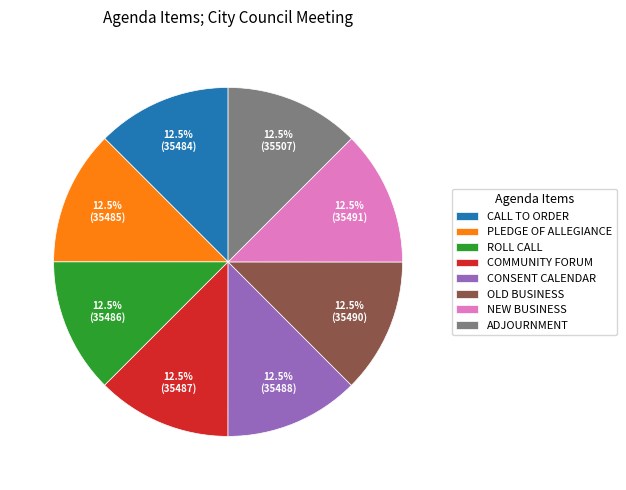

Count the number of slices in the pie.

8